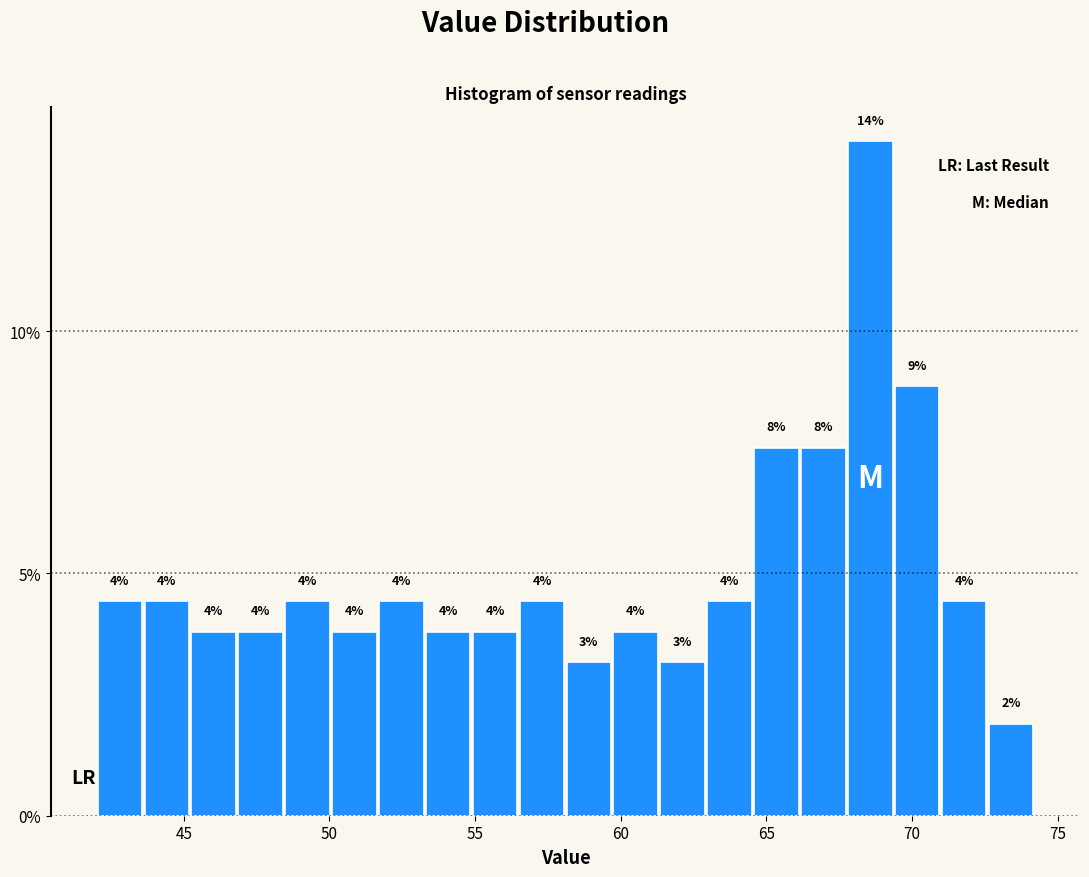

Around what value on the x-axis is the tallest bar? Give the approximate position of its centre, as read against the axis.

68.5